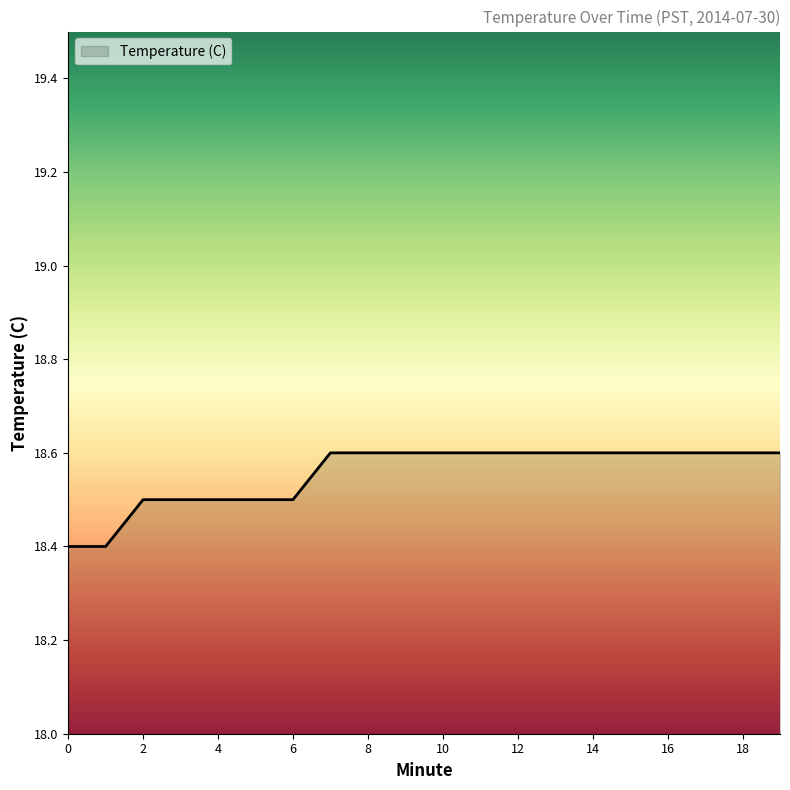

Does the chart display data point markers on the line(s)?

No